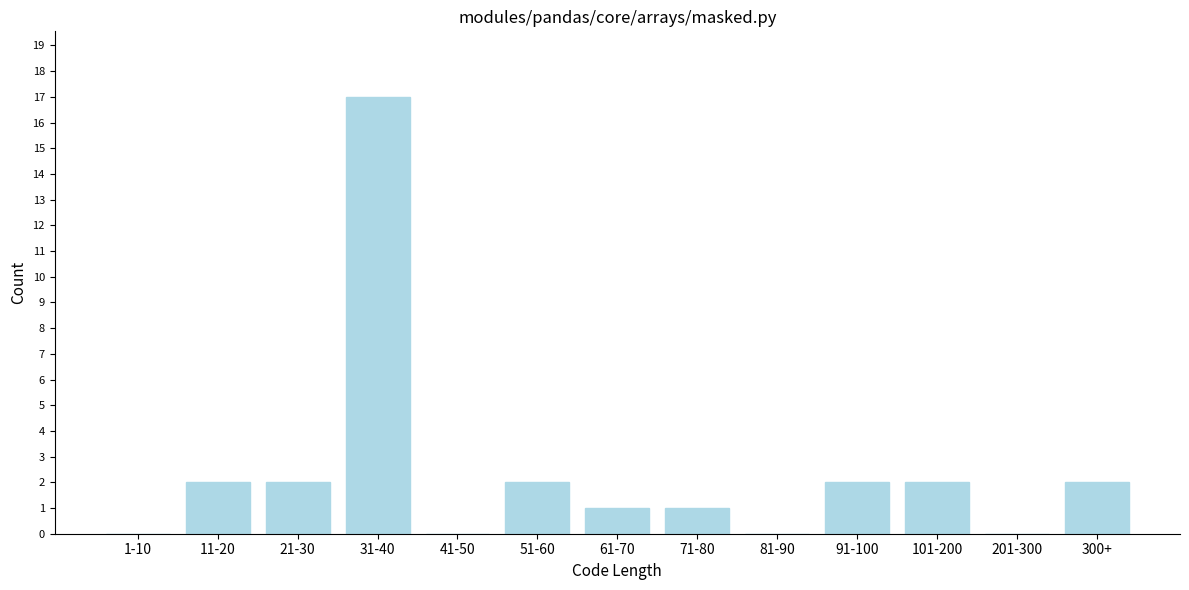

Reading left to right, list all the values displayed in this chart.

1-10=0	11-20=2	21-30=2	31-40=17	41-50=0	51-60=2	61-70=1	71-80=1	81-90=0	91-100=2	101-200=2	201-300=0	300+=2